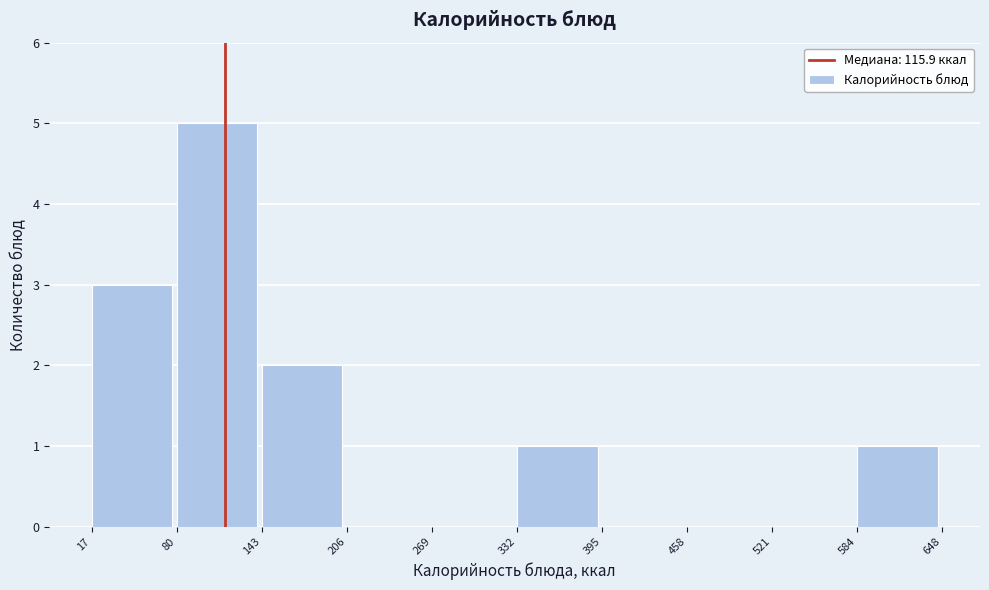

Reading left to right, transcribe this chart: for each bar, give the range it covers on the x-axis and its height. The values are not printed on the chart, so give them approximately, as read against the axis.

17 to 80: 3
80 to 143: 5
143 to 206: 2
206 to 269: 0
269 to 332: 0
332 to 395: 1
395 to 458: 0
458 to 521: 0
521 to 584: 0
584 to 648: 1